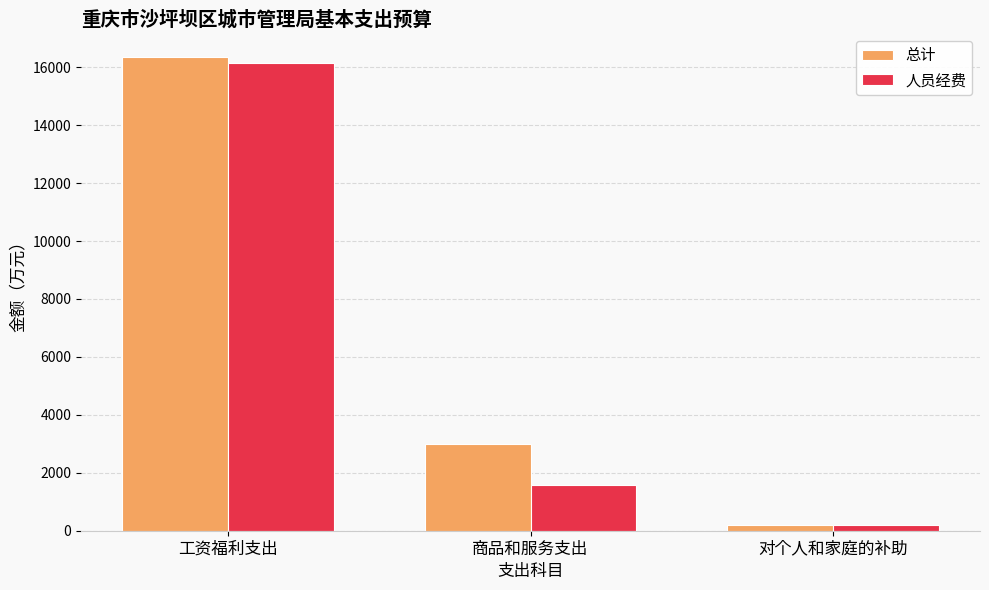

At which label is 总计 closest to 8263?

商品和服务支出